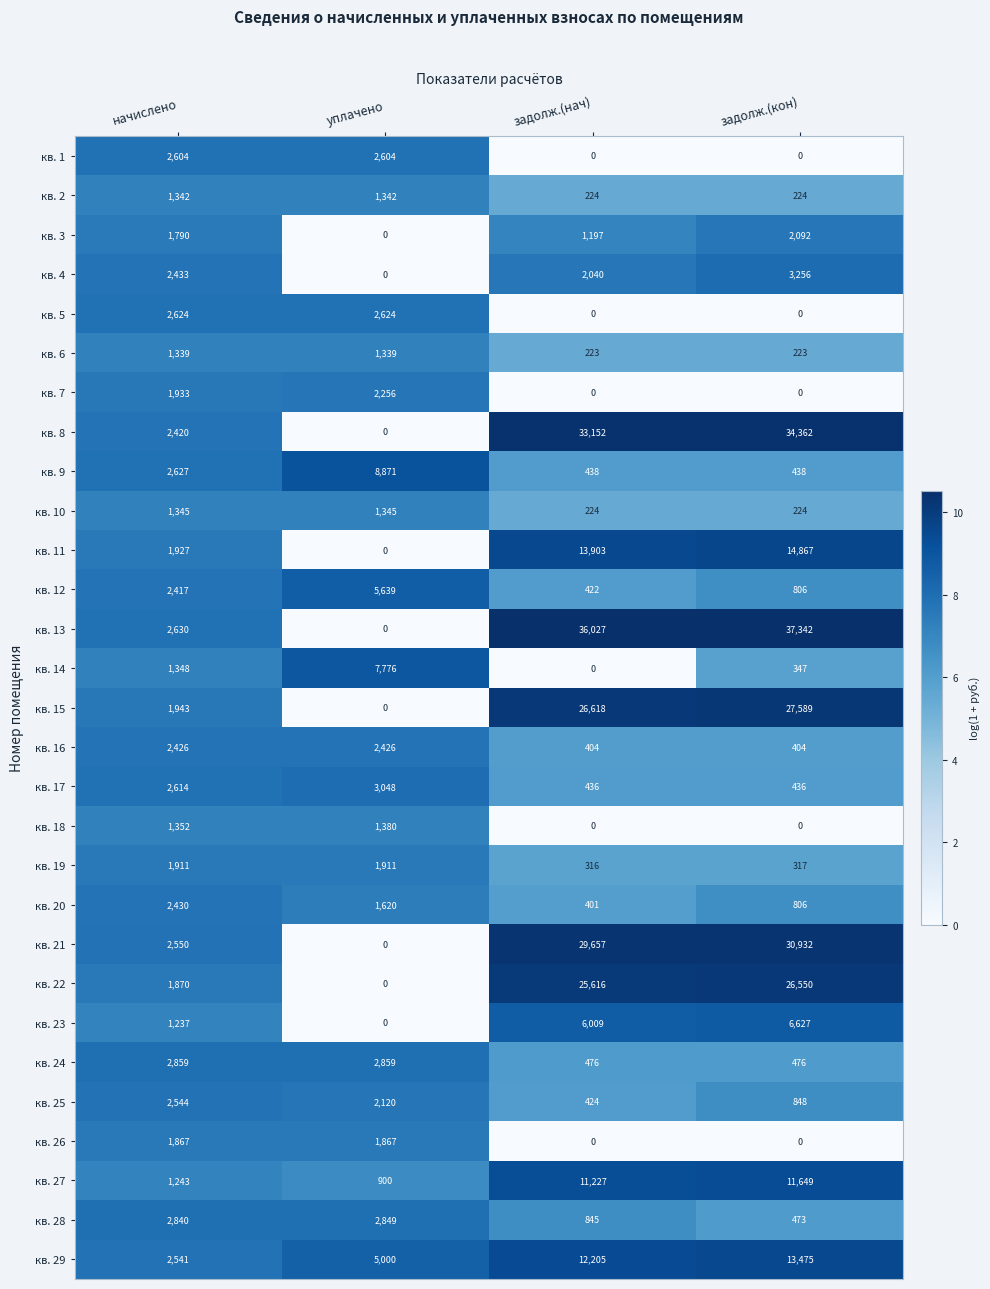

At how many categories does at least one series exceed 10?

4